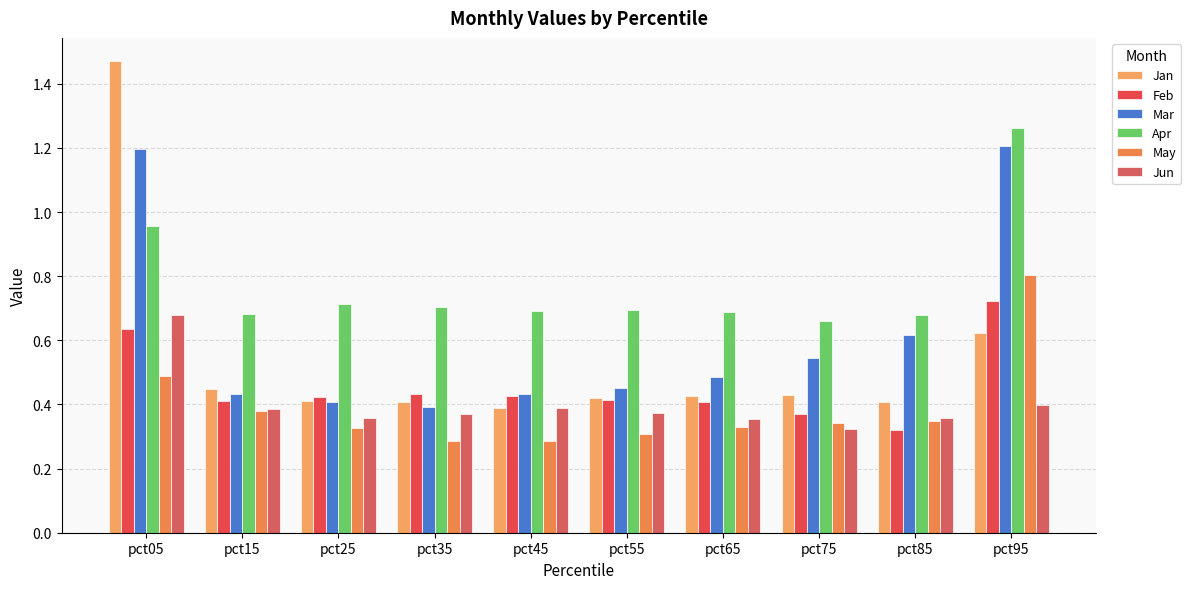

What is the value of the Mar bar at the 1st from the left?

1.2